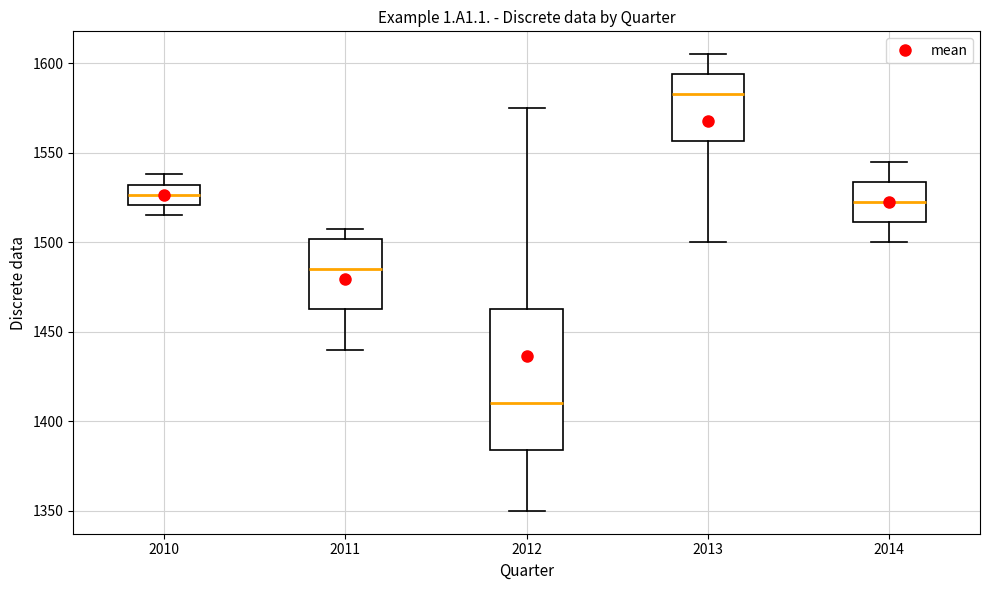

Reading left to right, transcribe this box plot: for each box, give where its median line is, the range the box spans, and where its two whiskers end, as read against the y-axis. The values are not printed on the chart, so give them approximately, as read against the axis.

2010: median 1525, box 1520 to 1530, whiskers 1515 to 1540
2011: median 1485, box 1465 to 1500, whiskers 1440 to 1510
2012: median 1410, box 1385 to 1465, whiskers 1350 to 1575
2013: median 1585, box 1555 to 1595, whiskers 1500 to 1605
2014: median 1525, box 1510 to 1535, whiskers 1500 to 1545